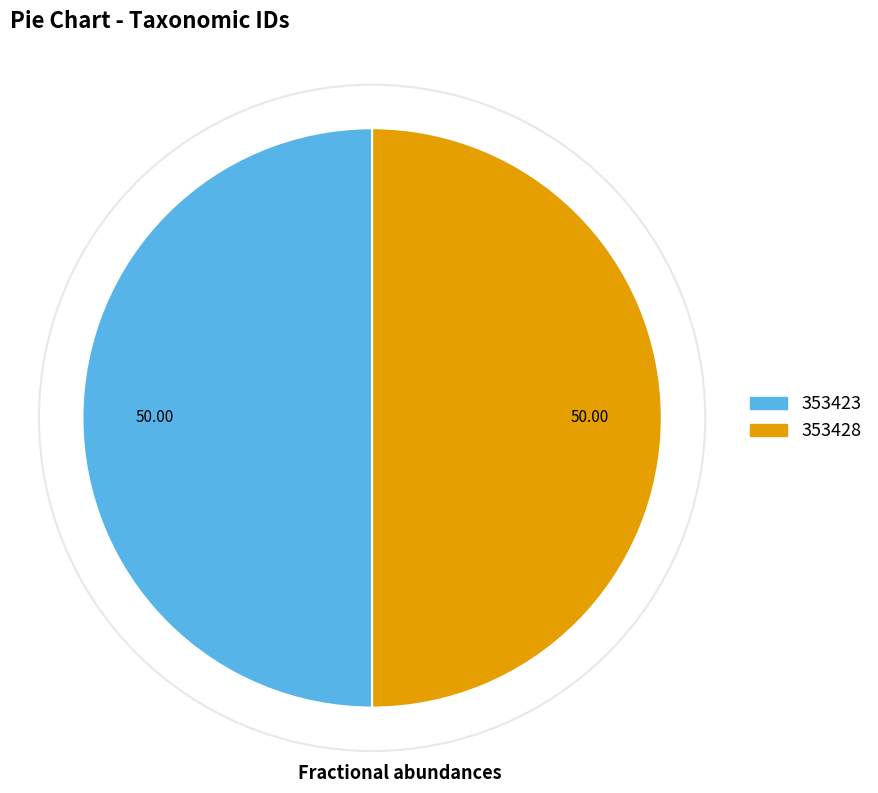

Approximately how many times larger is the value at 353423 compared to 353428?

1.0